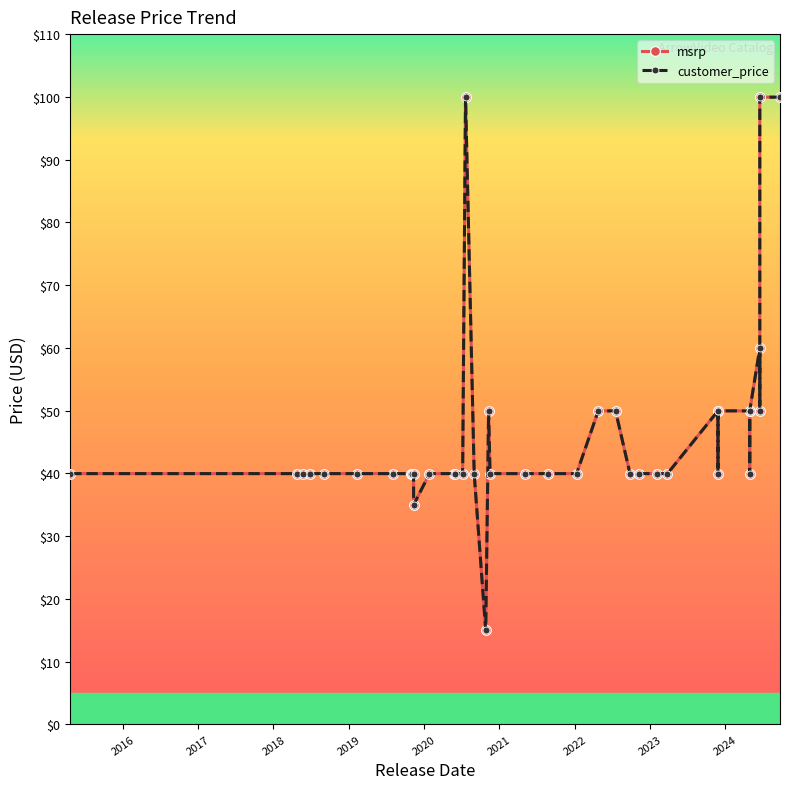

At how many categories does at least one series exceed 22?

38